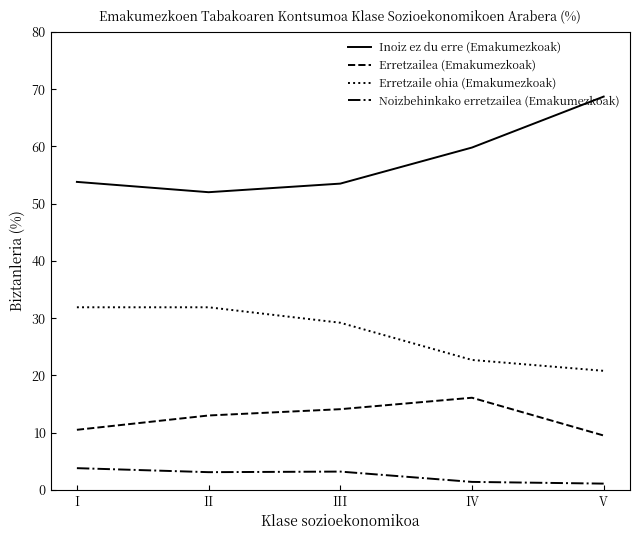

What is the difference between the highest and lowest values at II?

48.9